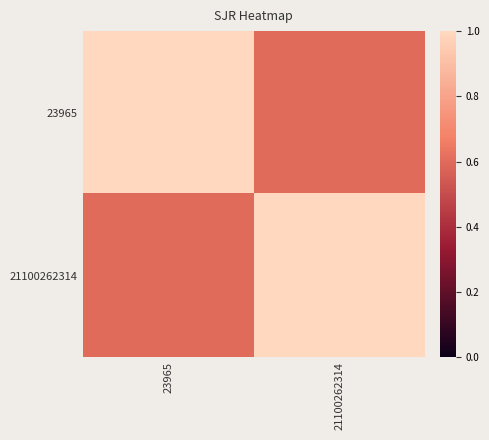

What is the total value across all series at 23965?

1.6